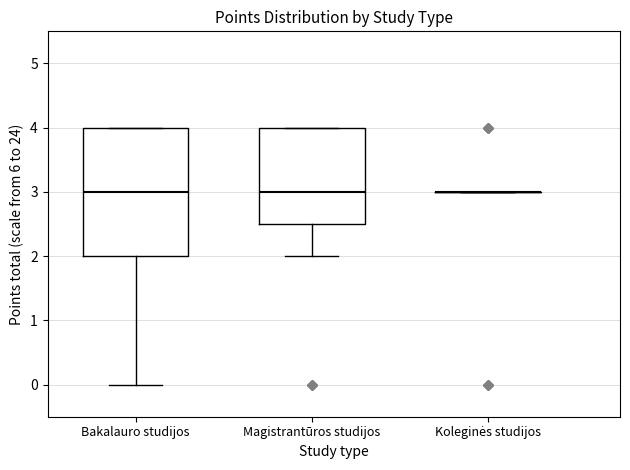

Which box is the tallest, from its lower edge to its upper edge?

Bakalauro studijos